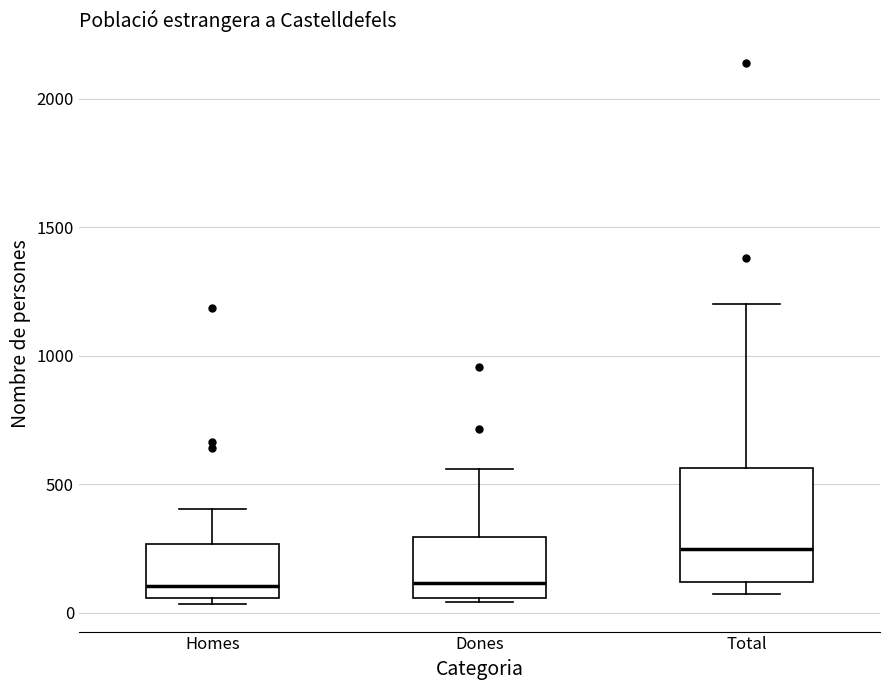

Reading left to right, transcribe this box plot: for each box, give where its median line is, the range the box spans, and where its two whiskers end, as read against the y-axis. The values are not printed on the chart, so give them approximately, as read against the axis.

Homes: median 100, box 50 to 250, whiskers 50 (just below the box's lower edge) to 400
Dones: median 100, box 50 to 300, whiskers 50 (just below the box's lower edge) to 550
Total: median 250, box 100 to 550, whiskers 50 to 1200